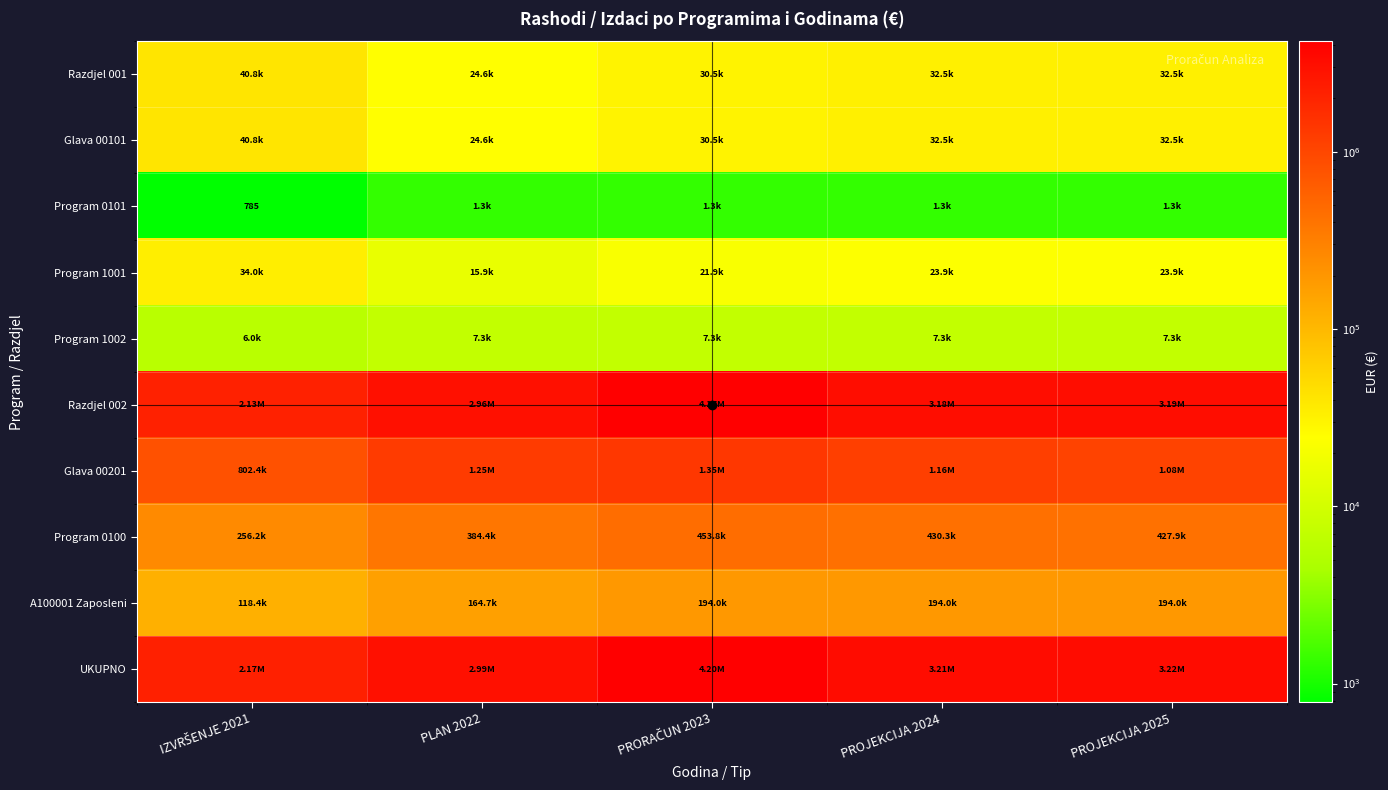

Where does the Razdjel 001 series first go above 32510?

IZVRŠENJE 2021